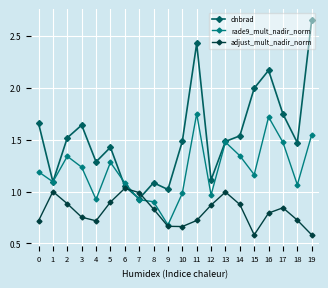

Which category has the lowest value in the dnbrad series?

7